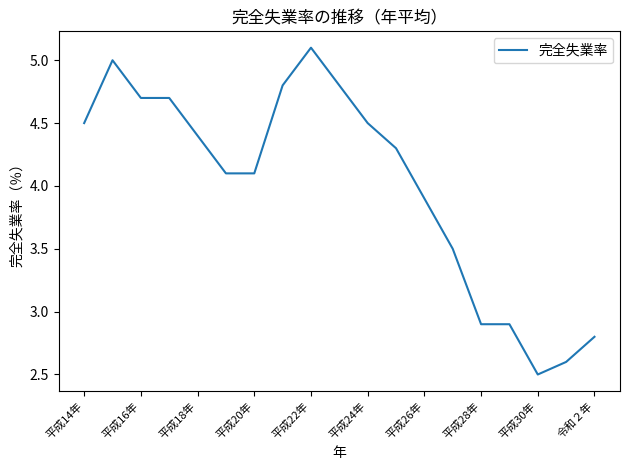

What is the maximum value shown in the chart?

5.1